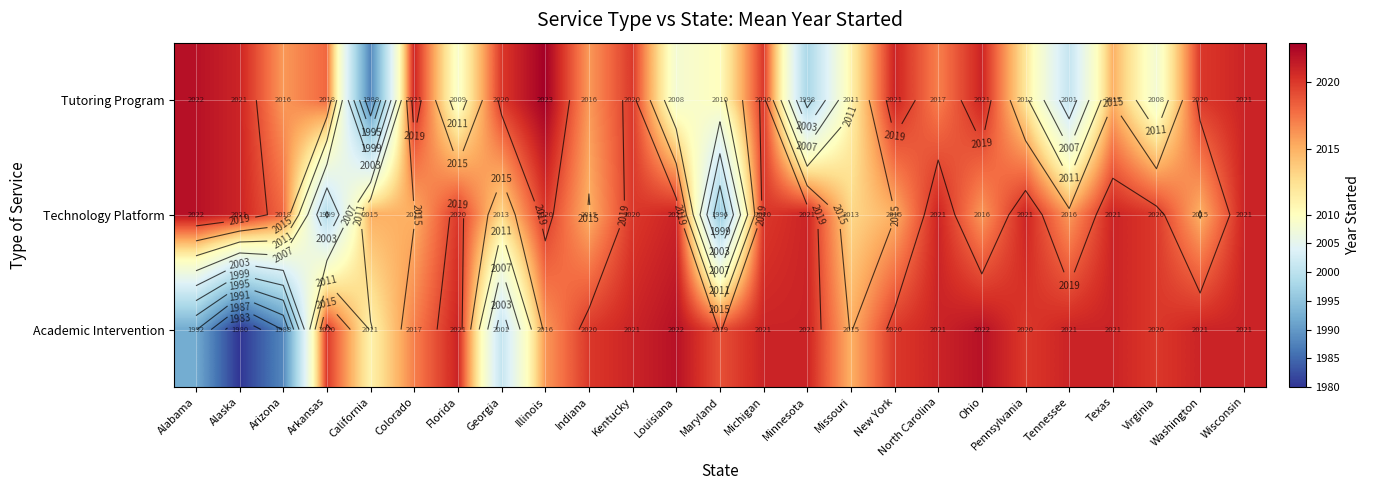

Rank the categories by Tutoring Program value from lowest to highest.

California, Minnesota, Tennessee, Louisiana, Virginia, Florida, Maryland, Missouri, Pennsylvania, Texas, Arizona, Indiana, North Carolina, Arkansas, Georgia, Kentucky, Michigan, Washington, Alaska, Colorado, New York, Ohio, Wisconsin, Alabama, Illinois